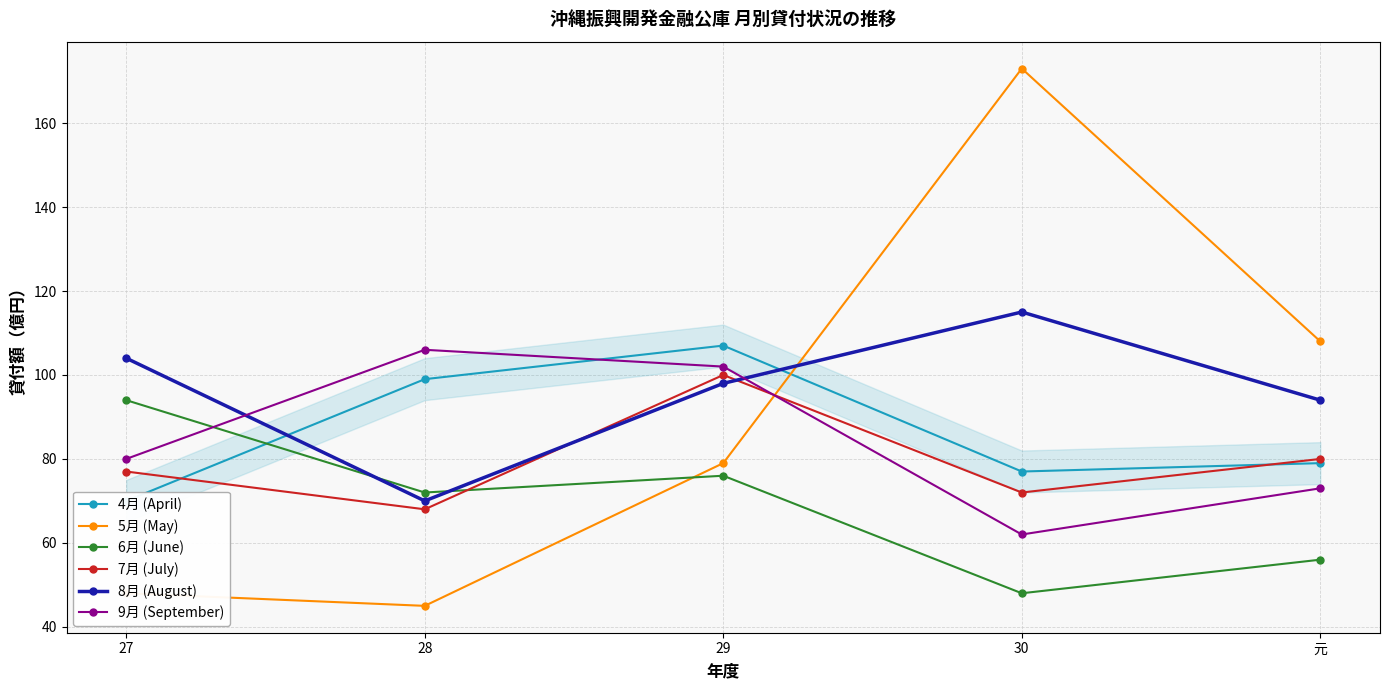

Between 28 and 30, which is larger?

28